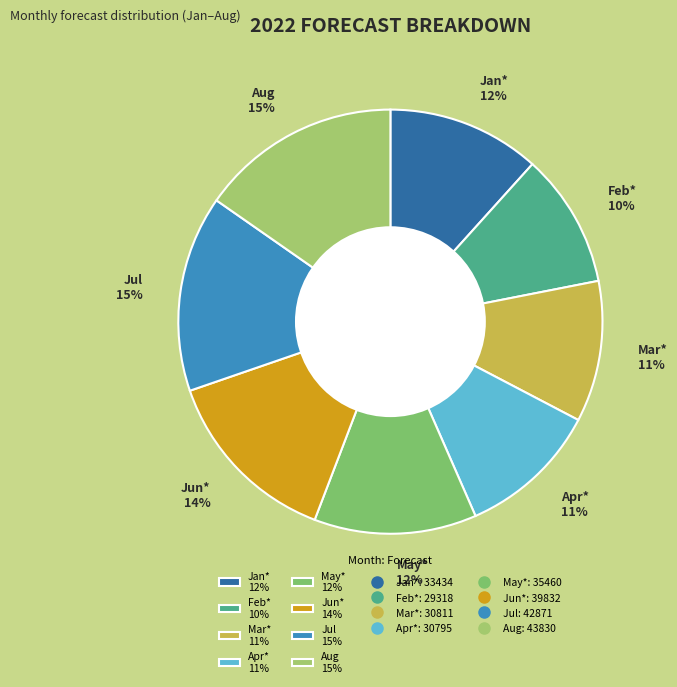

What percentage is the Aug slice, to the nearest percent?

15%